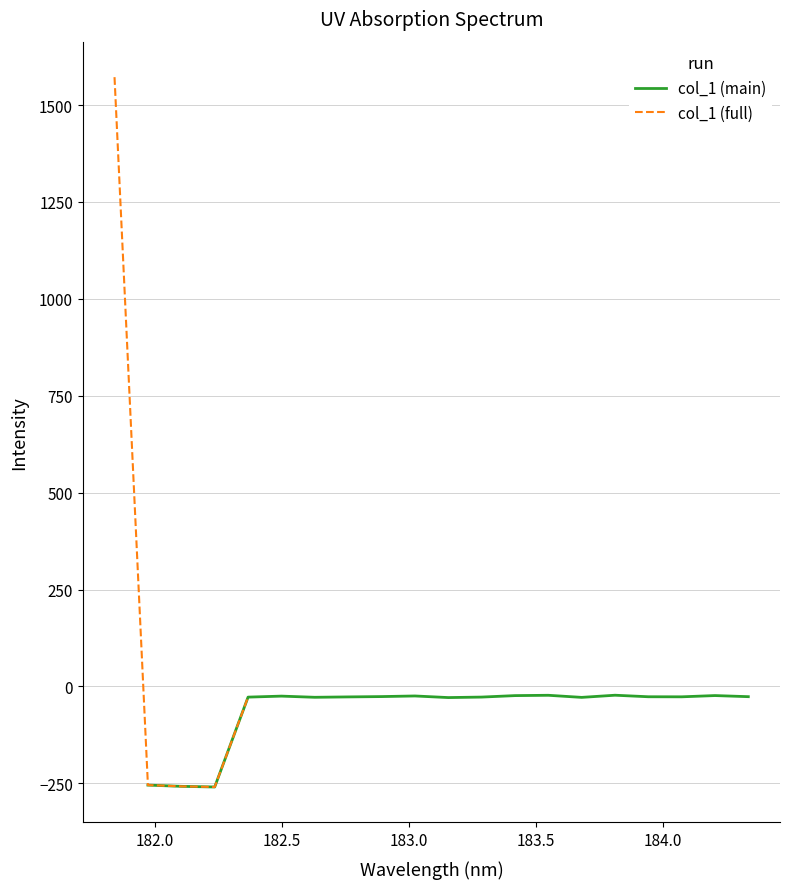

Does the chart display data point markers on the line(s)?

No